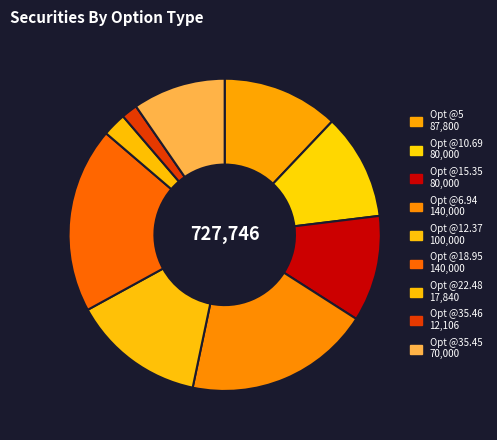

Count the number of slices in the pie.

9